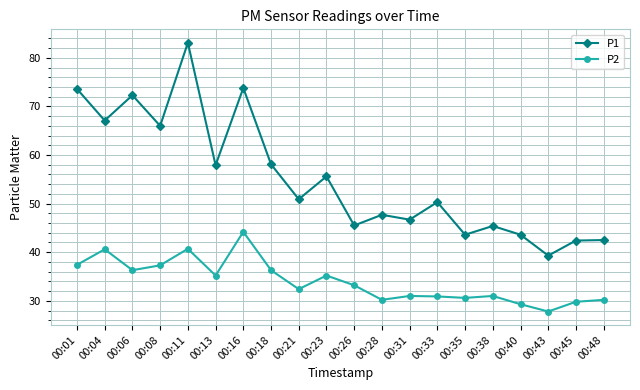

What is the sum of the P1 values at 00:21 and 00:45?

93.3